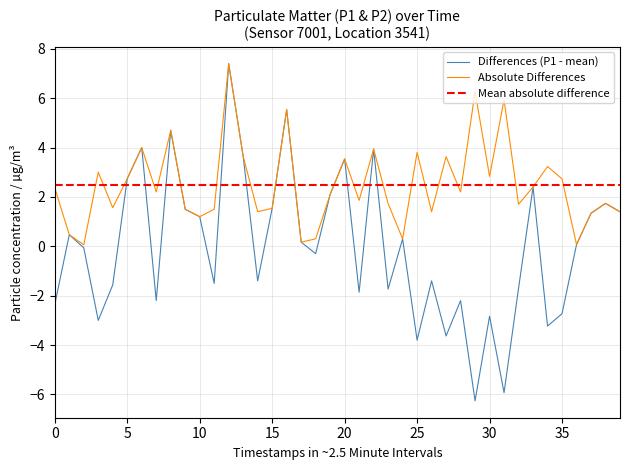

Is it true that Differences (P1 - mean) equals 5.5 at 20?

False